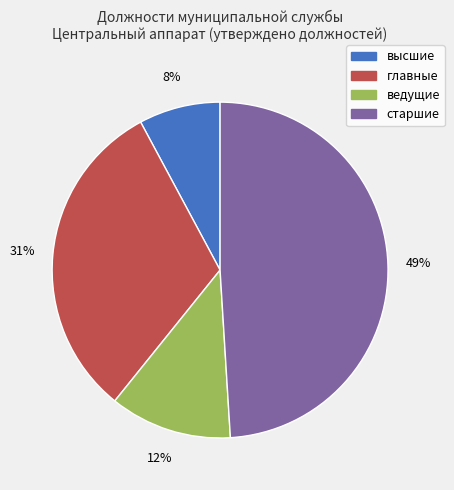

The старшие slice represents 58% of the pie. True or false?

False